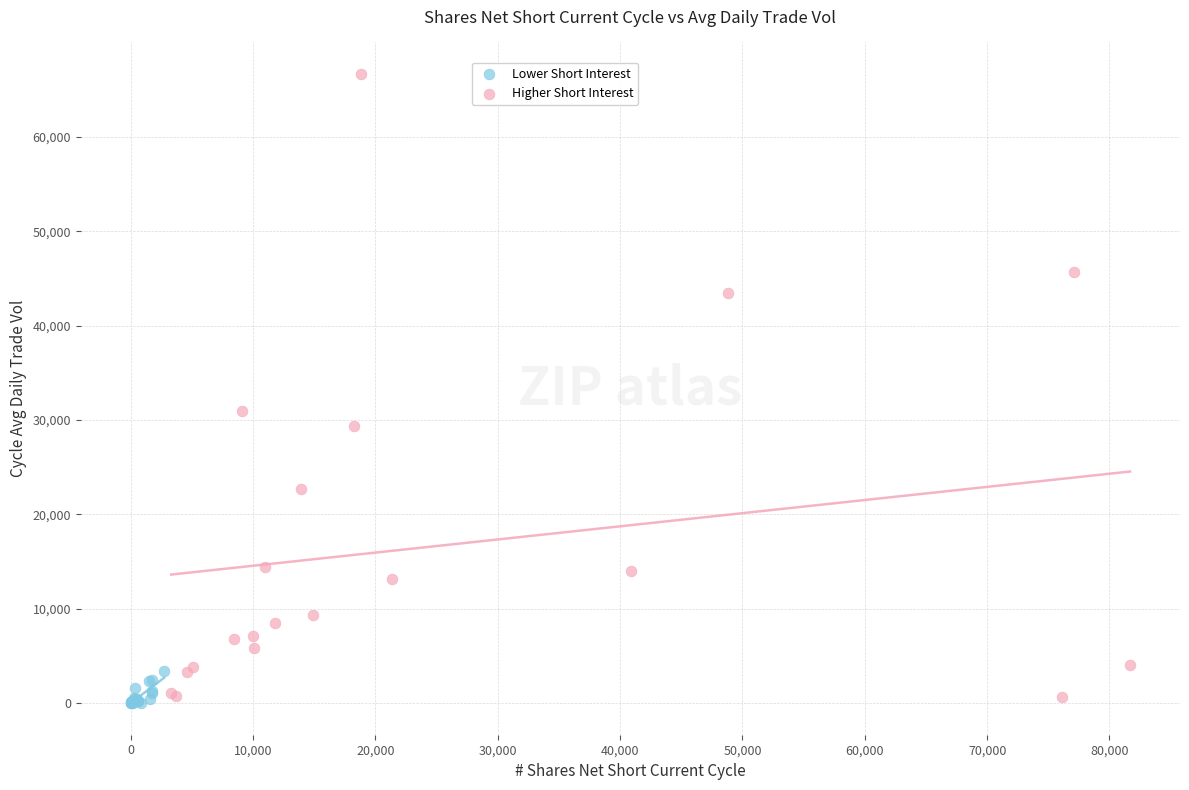

Which series reaches the maximum Y coordinate?

Higher Short Interest